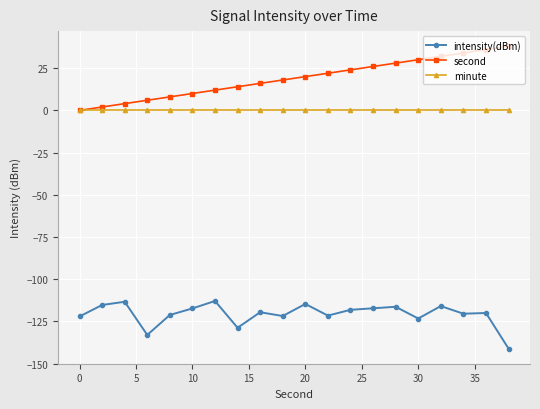

True or false: intensity(dBm) has more than 0 interior local peaks.

True